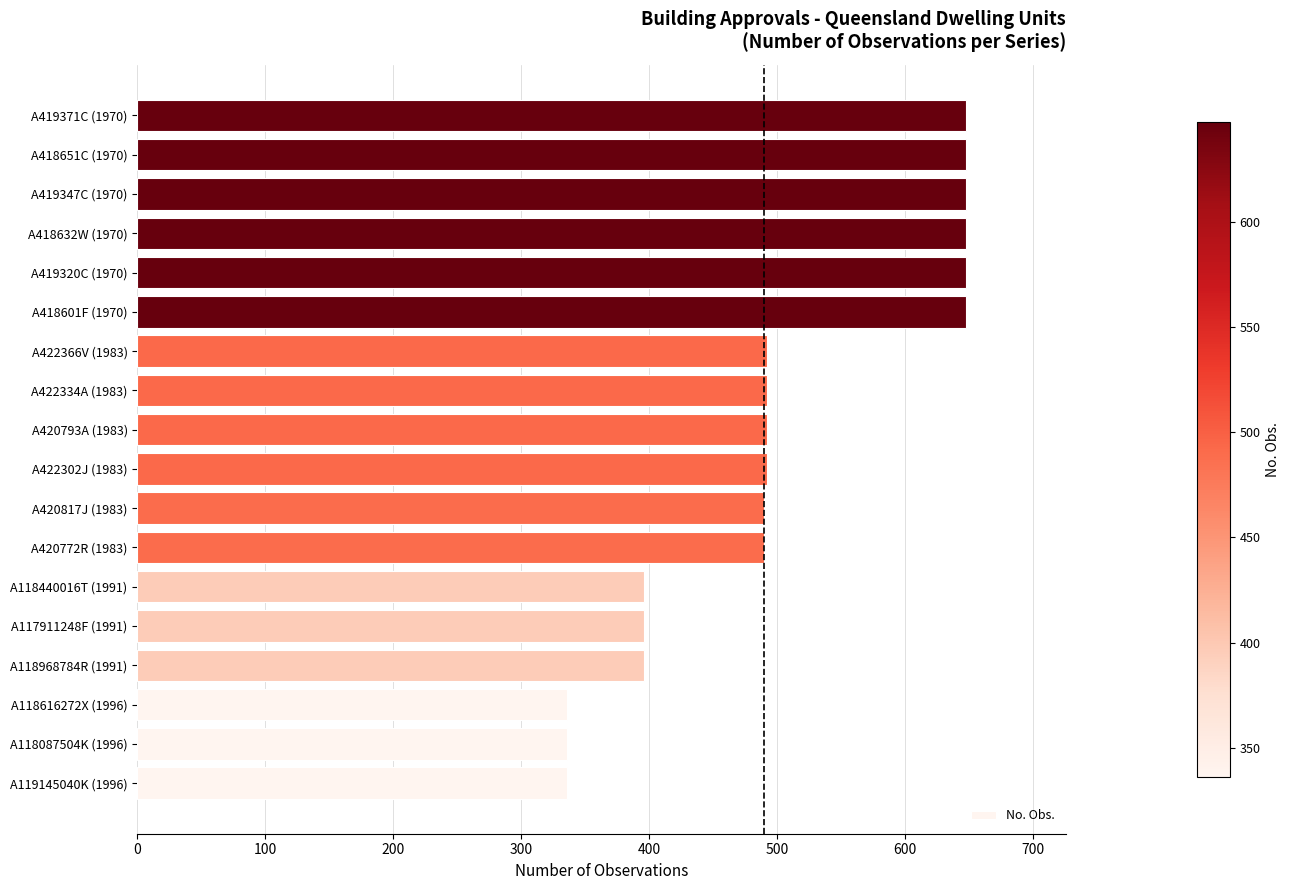

What is the change in value from A118968784R (1991) to A420772R (1983)?

+94